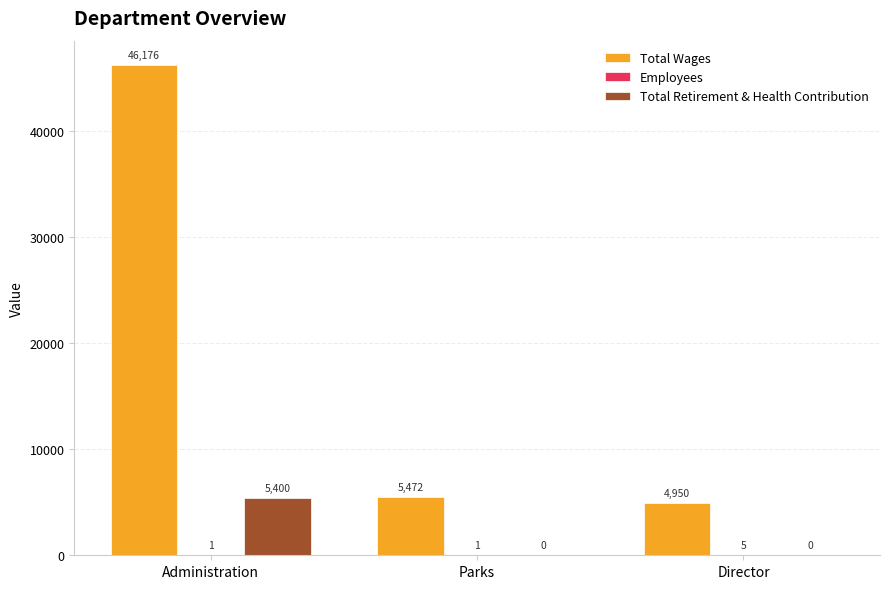

At which category is the sum across all series the highest?

Administration